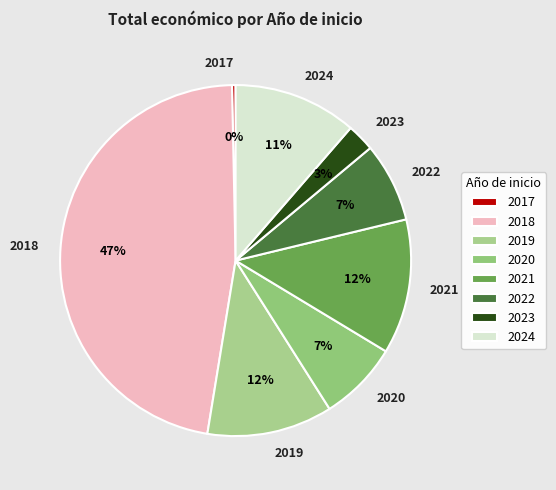

True or false: 2019 accounts for 1% of the total.

False